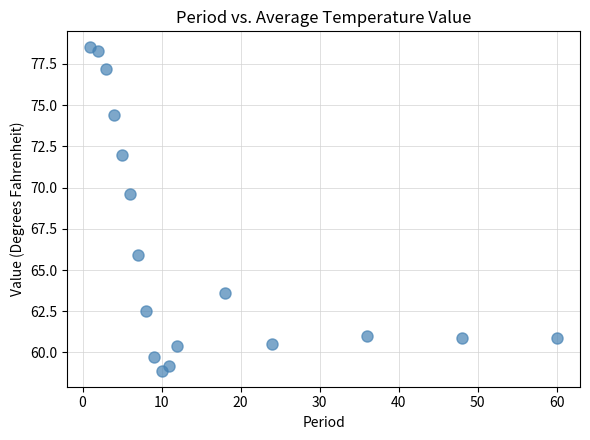

What is the range of X values (max minus min)?

59.0